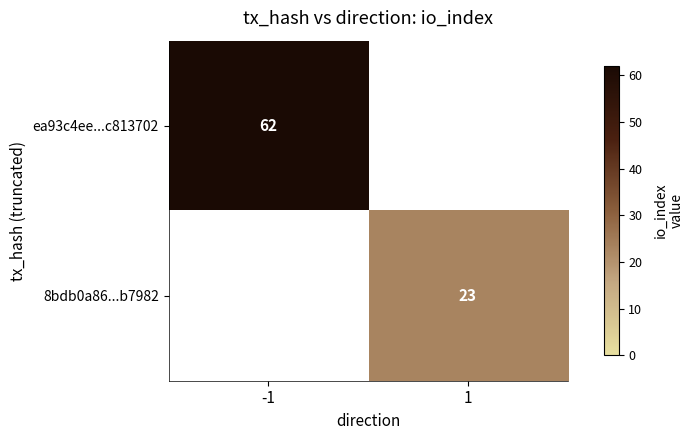

The ea93c4ee...c813702 series shows 84 at -1. True or false?

False